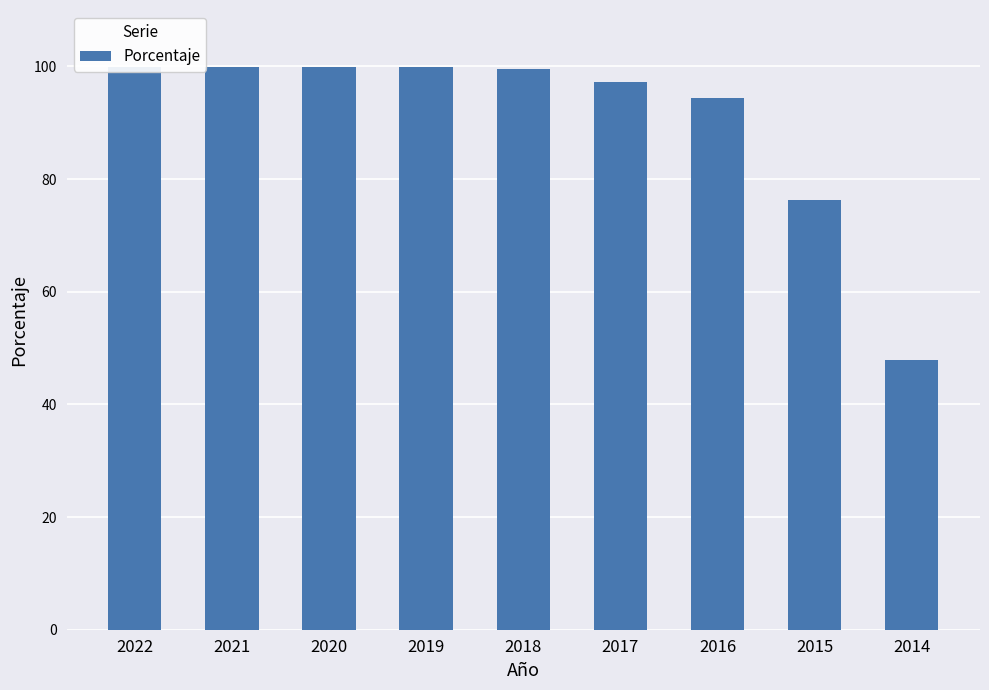

Approximately how many times larger is the value at 2014 compared to 2016?

0.5